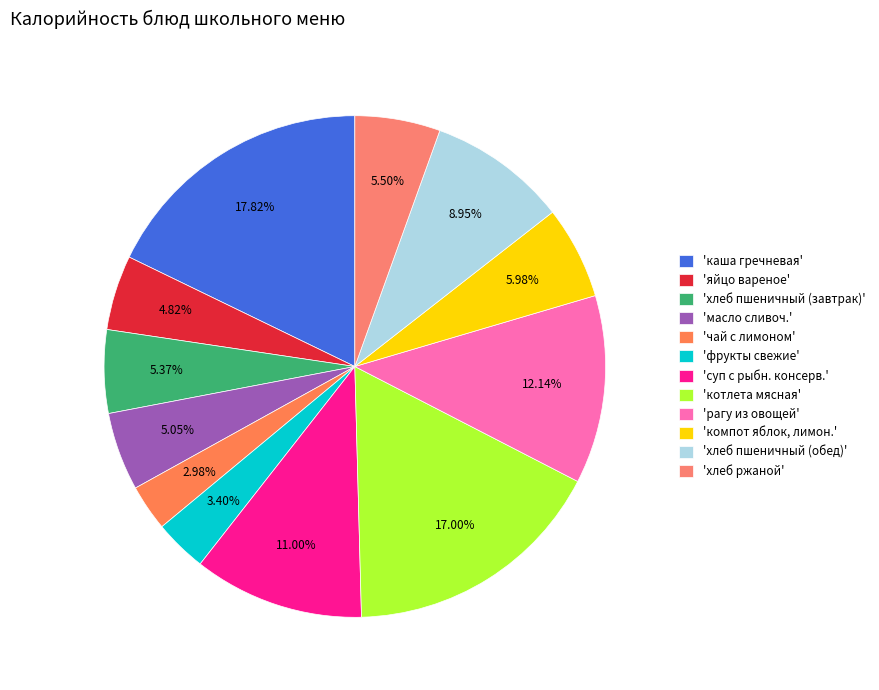

Is there a majority slice in this chart?

No